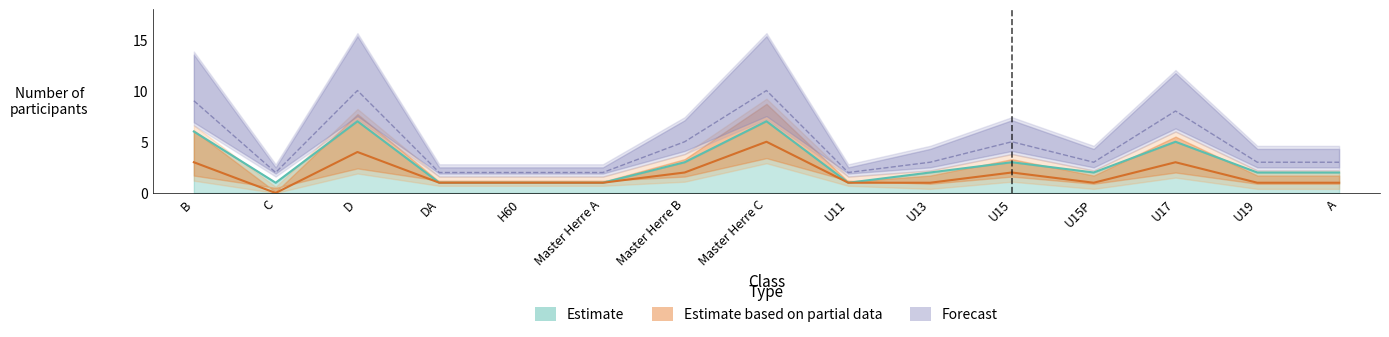

What is the highest value of the Estimate based on partial data series?

5